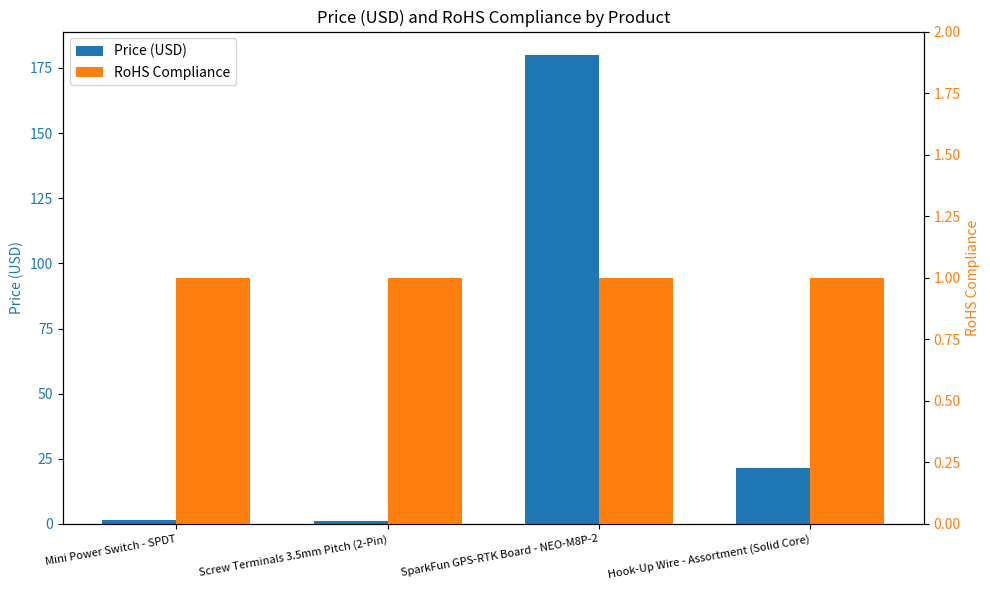

Which label corresponds to the largest value in the chart?

SparkFun GPS-RTK Board - NEO-M8P-2